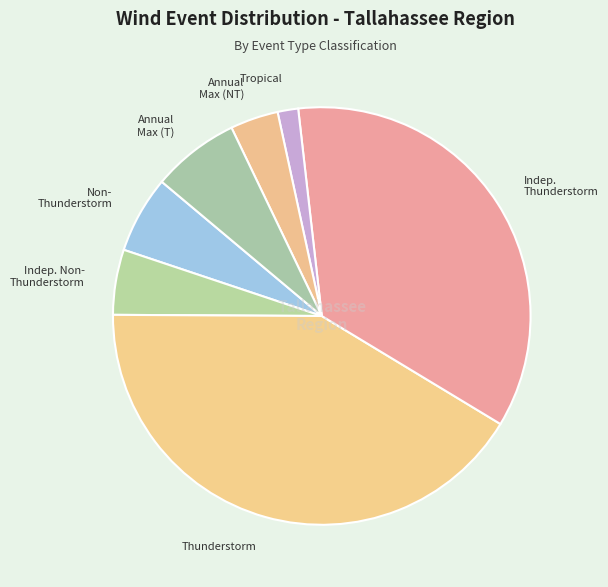

How many slices are in this pie chart?

7